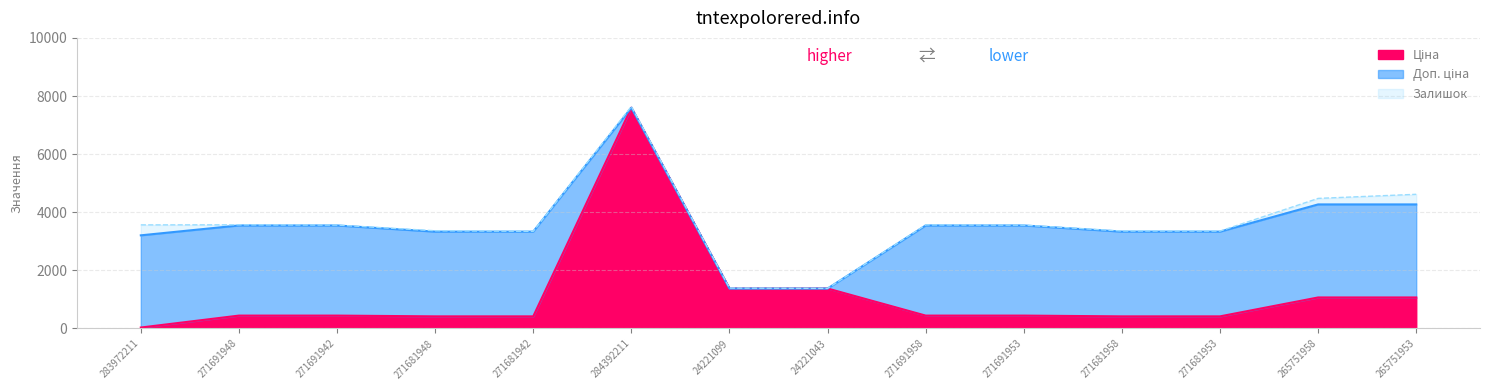

The Доп. ціна series shows 3545.0 at 271691958. True or false?

True